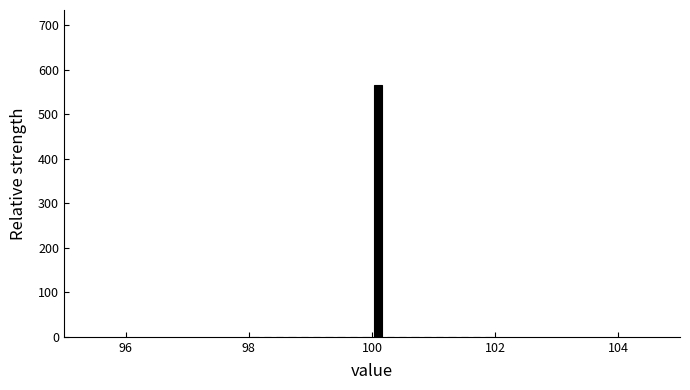

Around what value on the x-axis is the tallest bar? Give the approximate position of its centre, as read against the axis.

100.2